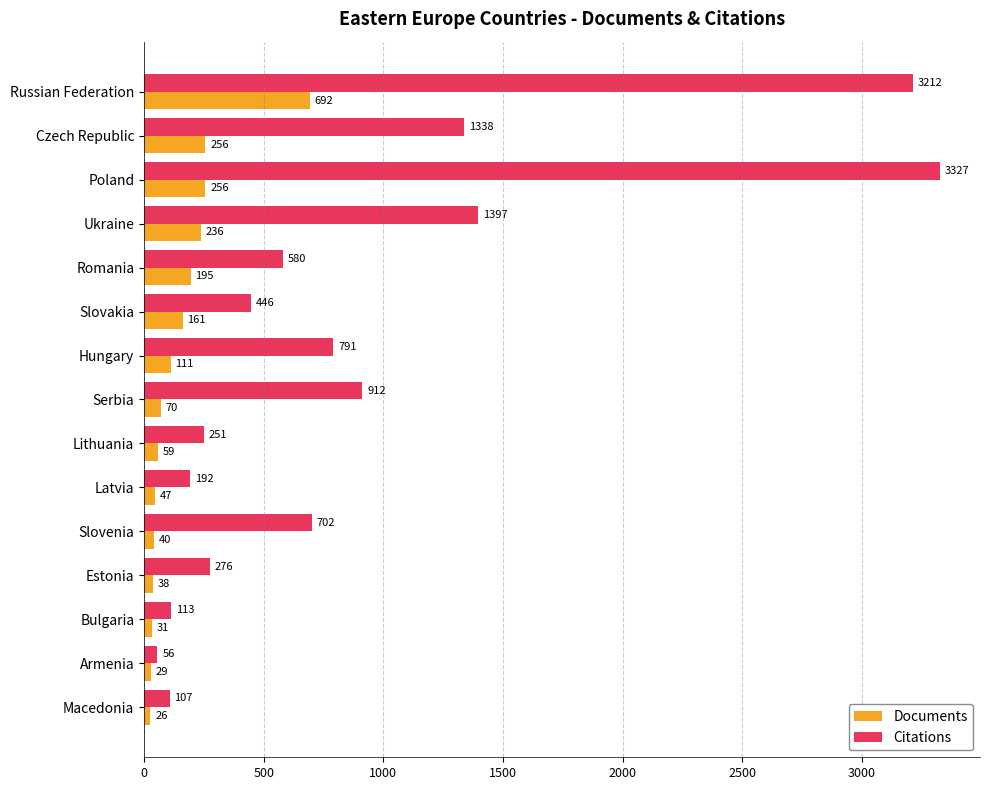

What is the sum of the Documents values at Russian Federation and Poland?

948